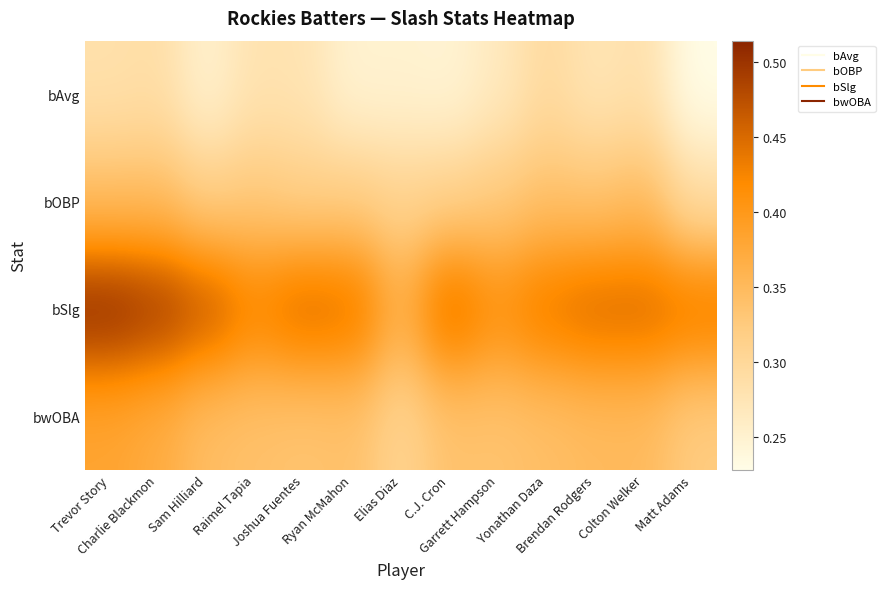

Reading left to right, extract all data points from this chart.

bAvg: Trevor Story=0.3	Charlie Blackmon=0.3	Sam Hilliard=0.2	Raimel Tapia=0.3	Joshua Fuentes=0.3	Ryan McMahon=0.2	Elias Diaz=0.2	C.J. Cron=0.2	Garrett Hampson=0.3	Yonathan Daza=0.3	Brendan Rodgers=0.3	Colton Welker=0.3	Matt Adams=0.2
bOBP: Trevor Story=0.3	Charlie Blackmon=0.3	Sam Hilliard=0.3	Raimel Tapia=0.3	Joshua Fuentes=0.3	Ryan McMahon=0.3	Elias Diaz=0.3	C.J. Cron=0.3	Garrett Hampson=0.3	Yonathan Daza=0.3	Brendan Rodgers=0.3	Colton Welker=0.3	Matt Adams=0.3
bSlg: Trevor Story=0.5	Charlie Blackmon=0.5	Sam Hilliard=0.5	Raimel Tapia=0.4	Joshua Fuentes=0.5	Ryan McMahon=0.4	Elias Diaz=0.4	C.J. Cron=0.5	Garrett Hampson=0.4	Yonathan Daza=0.4	Brendan Rodgers=0.5	Colton Welker=0.5	Matt Adams=0.4
bwOBA: Trevor Story=0.4	Charlie Blackmon=0.4	Sam Hilliard=0.3	Raimel Tapia=0.3	Joshua Fuentes=0.3	Ryan McMahon=0.3	Elias Diaz=0.3	C.J. Cron=0.3	Garrett Hampson=0.3	Yonathan Daza=0.3	Brendan Rodgers=0.3	Colton Welker=0.3	Matt Adams=0.3